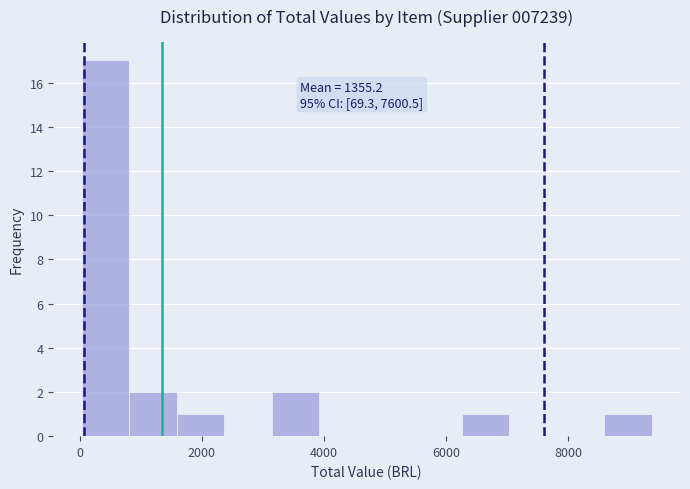

Around what value on the x-axis is the tallest bar? Give the approximate position of its centre, as read against the axis.

400